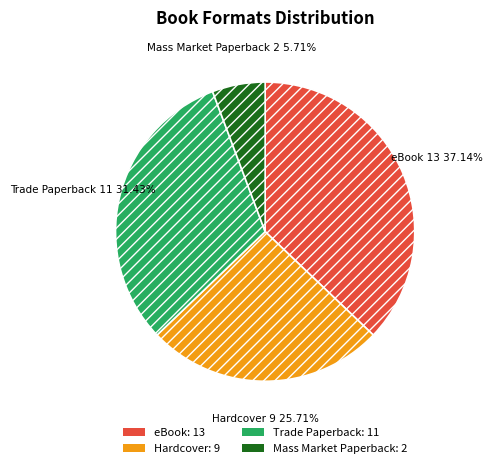

Count the number of slices in the pie.

4